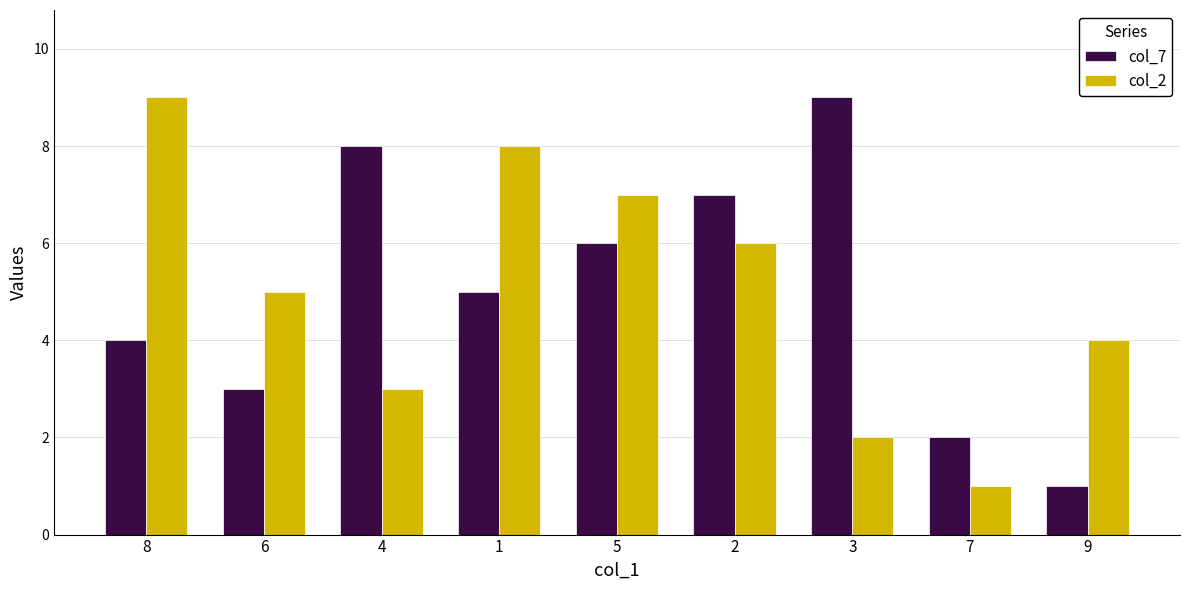

At 5, list the series in order from largest to smallest.

col_2, col_7